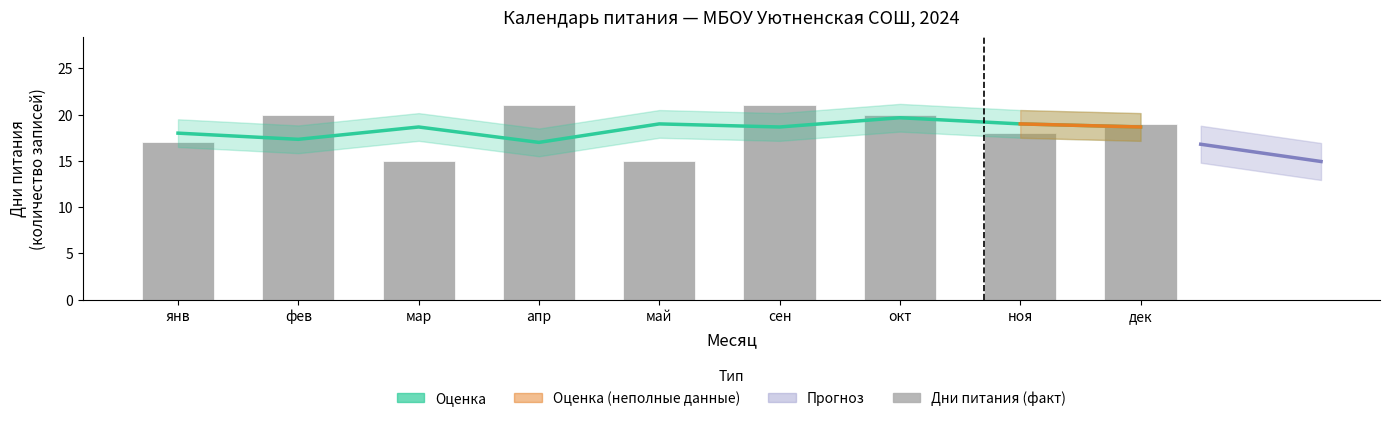

At ноя, list the series in order from smallest to largest.

Дни питания (факт), Оценка